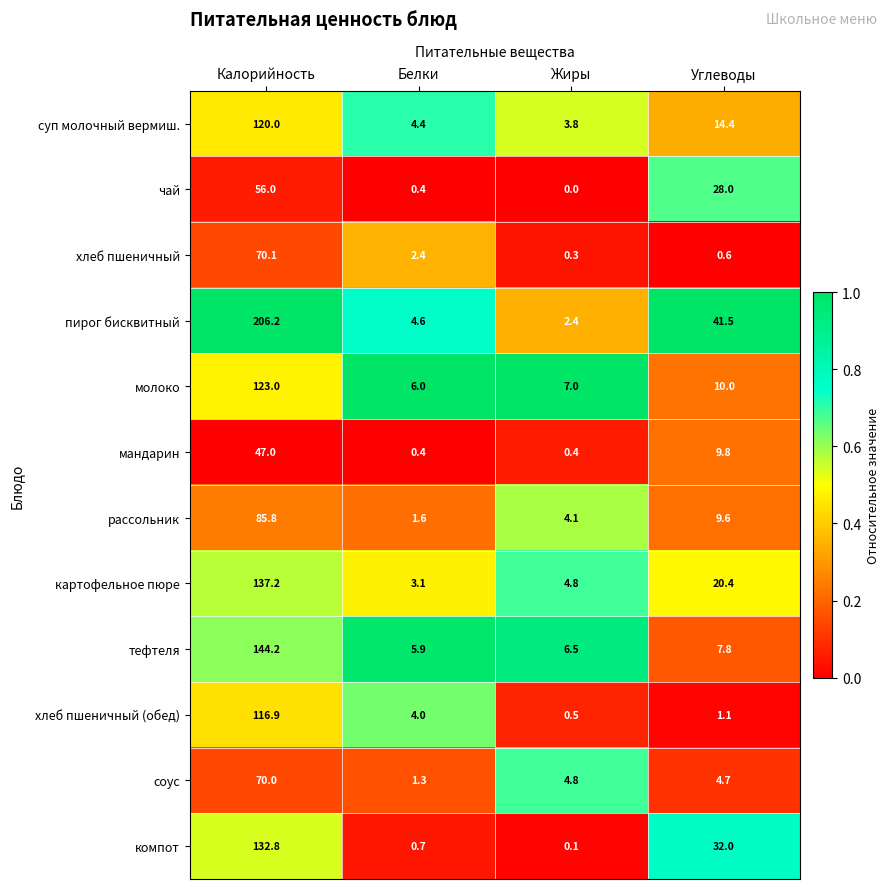

Rank the series by their maximum value, from highest to lowest.

пирог бисквитный, тефтеля, картофельное пюре, компот, молоко, суп молочный вермиш., хлеб пшеничный (обед), рассольник, хлеб пшеничный, соус, чай, мандарин